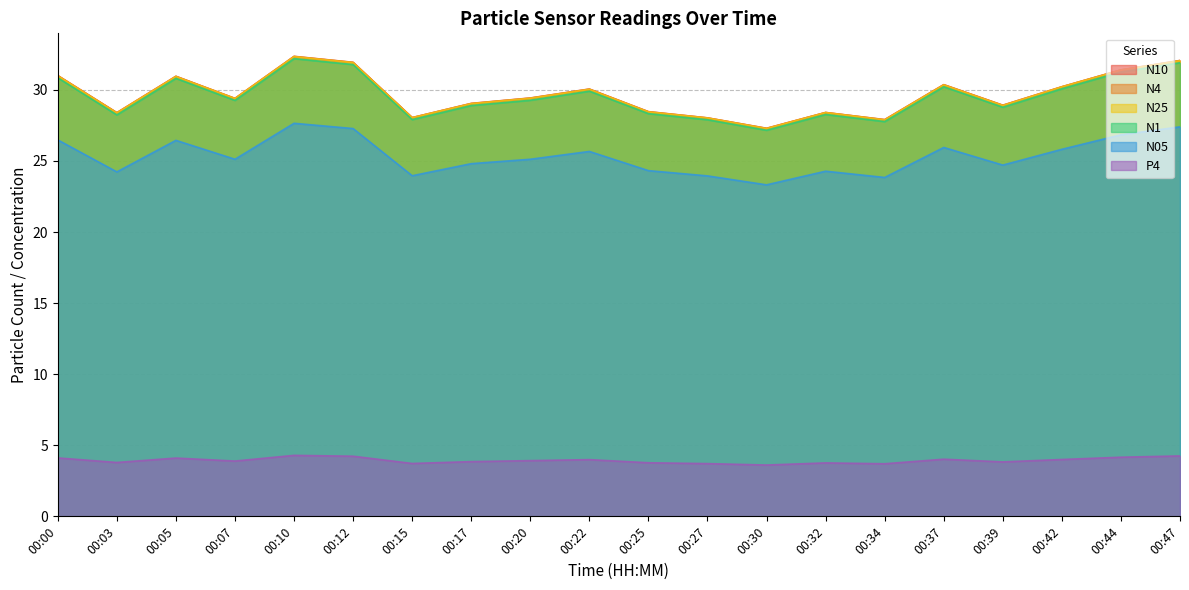

What is the difference between the N10 values at 00:27 and 00:34?

0.1